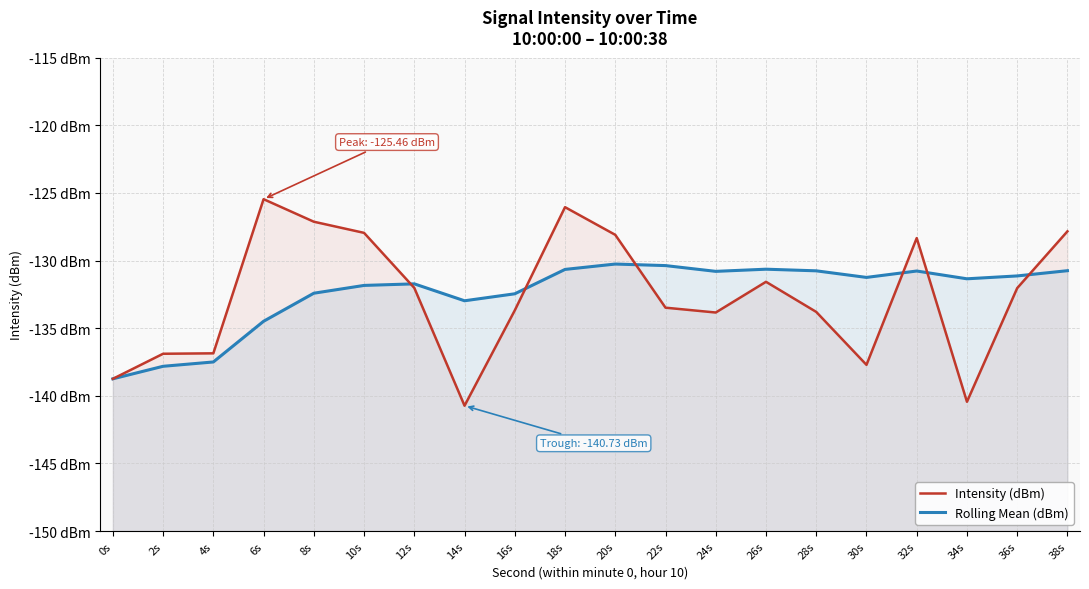

What is the difference between the Intensity (dBm) values at 22s and 28s?

0.3